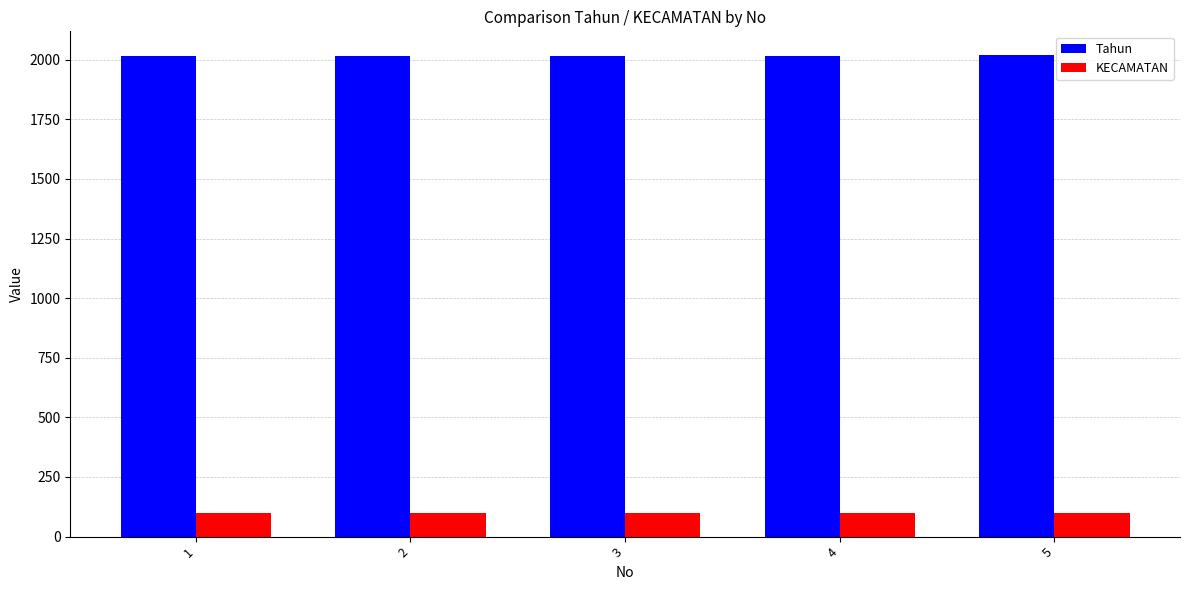

At how many categories does at least one series exceed 1620?

5